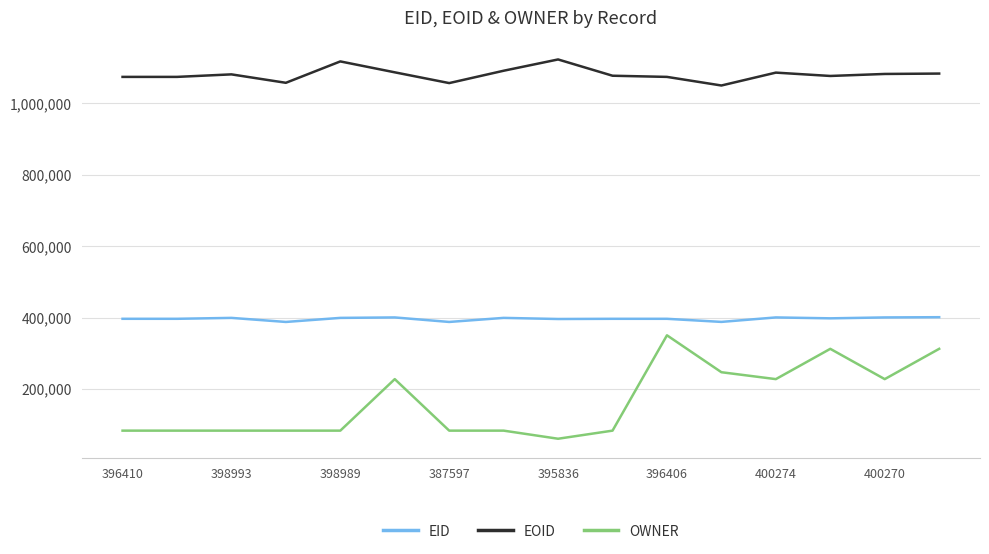

What is the difference between the maximum and minimum values in the OWNER series?

289797